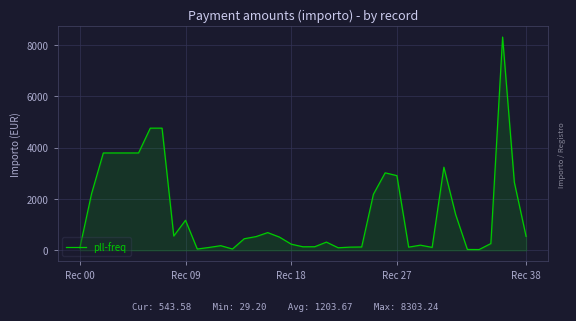

What is the maximum value shown in the chart?

8303.2